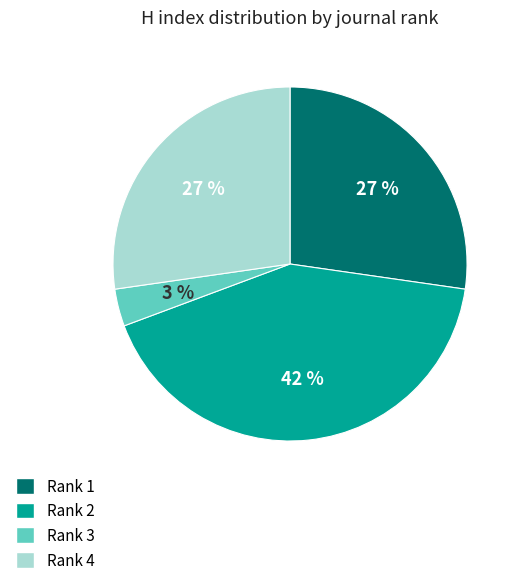

Which has a higher value, Rank 2 or Rank 1?

Rank 2